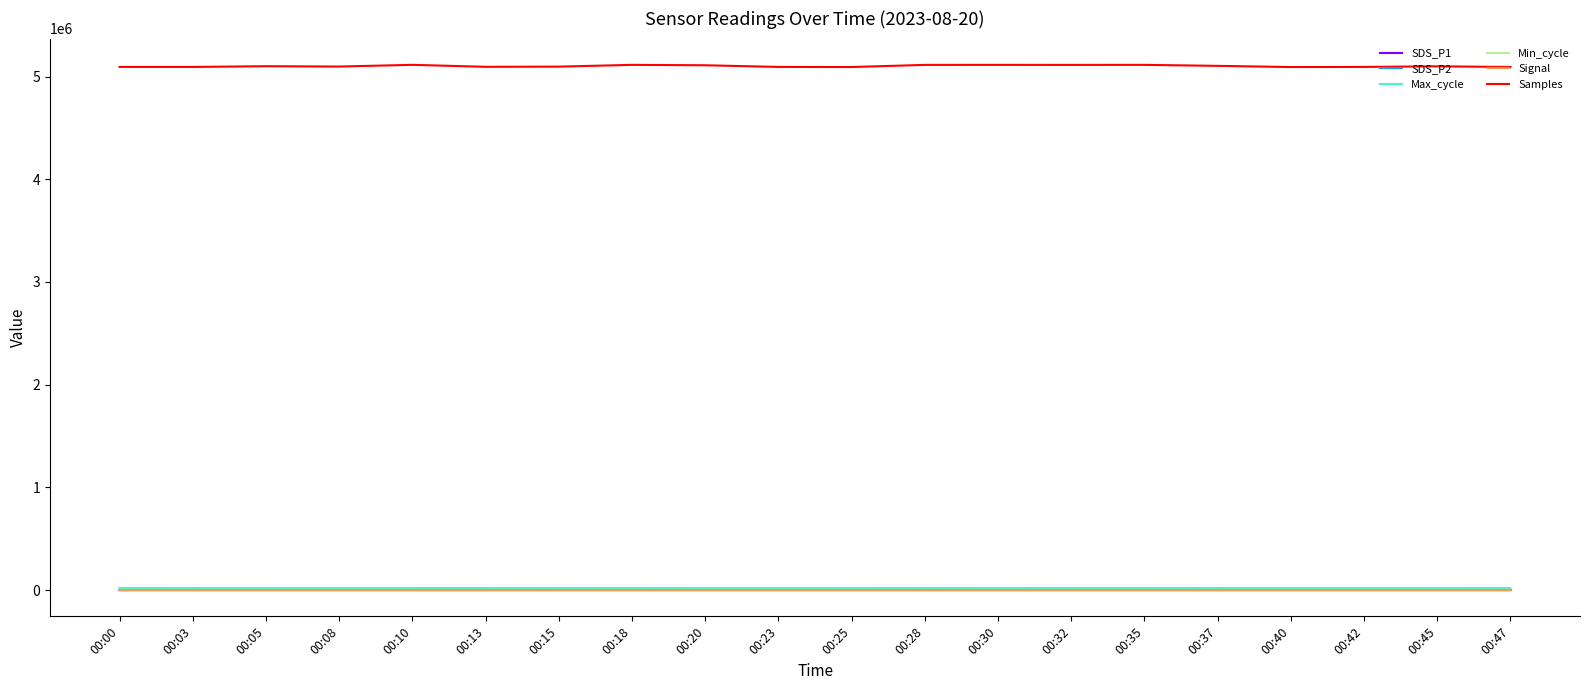

What are all the series names shown in the legend?

SDS_P1, SDS_P2, Max_cycle, Min_cycle, Signal, Samples